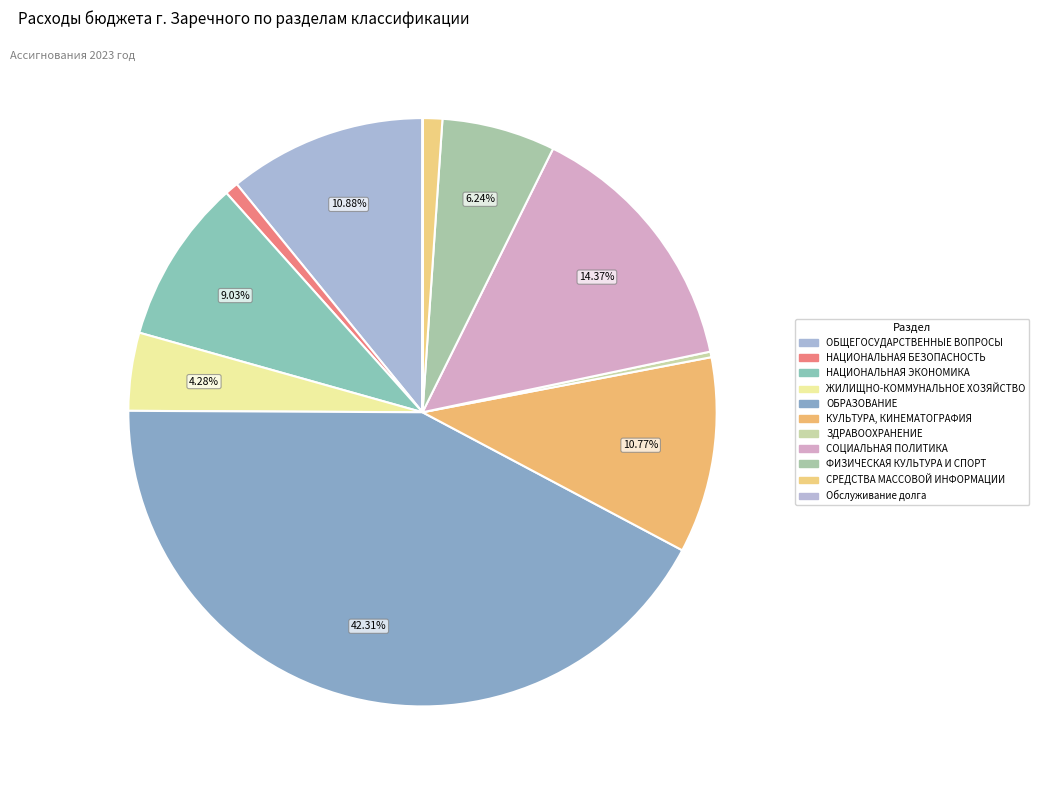

Which slice is the largest?

ОБРАЗОВАНИЕ